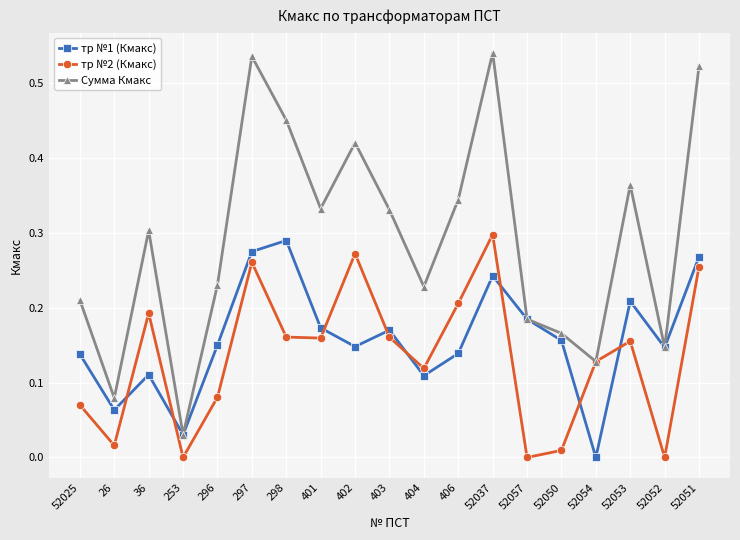

The value of тр №1 (Кмакс) at 406 is 0.2. True or false?

False